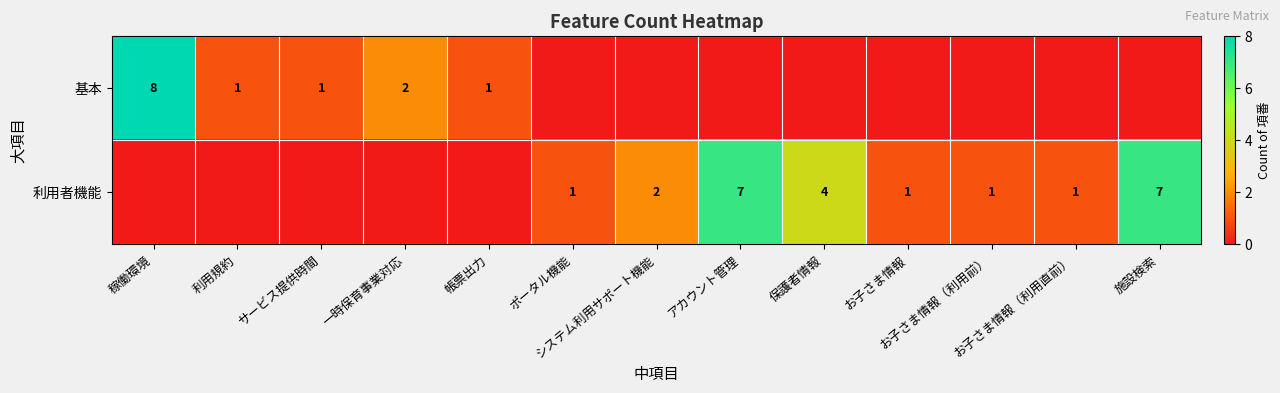

Which series changed the most between お子さま情報 and お子さま情報（利用直前）?

基本